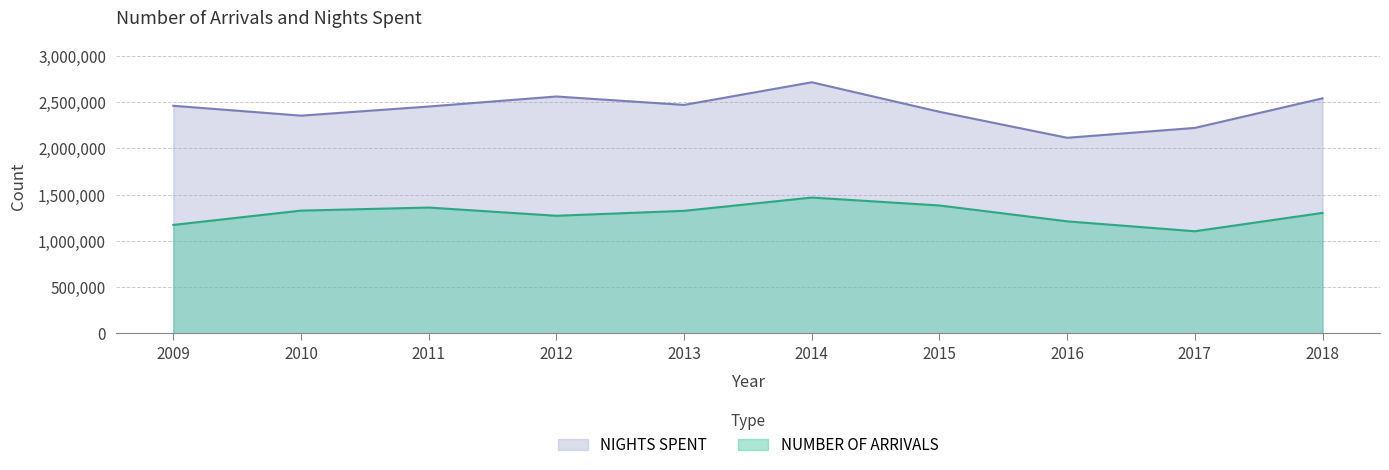

Which category has the lowest value across all series?

2017